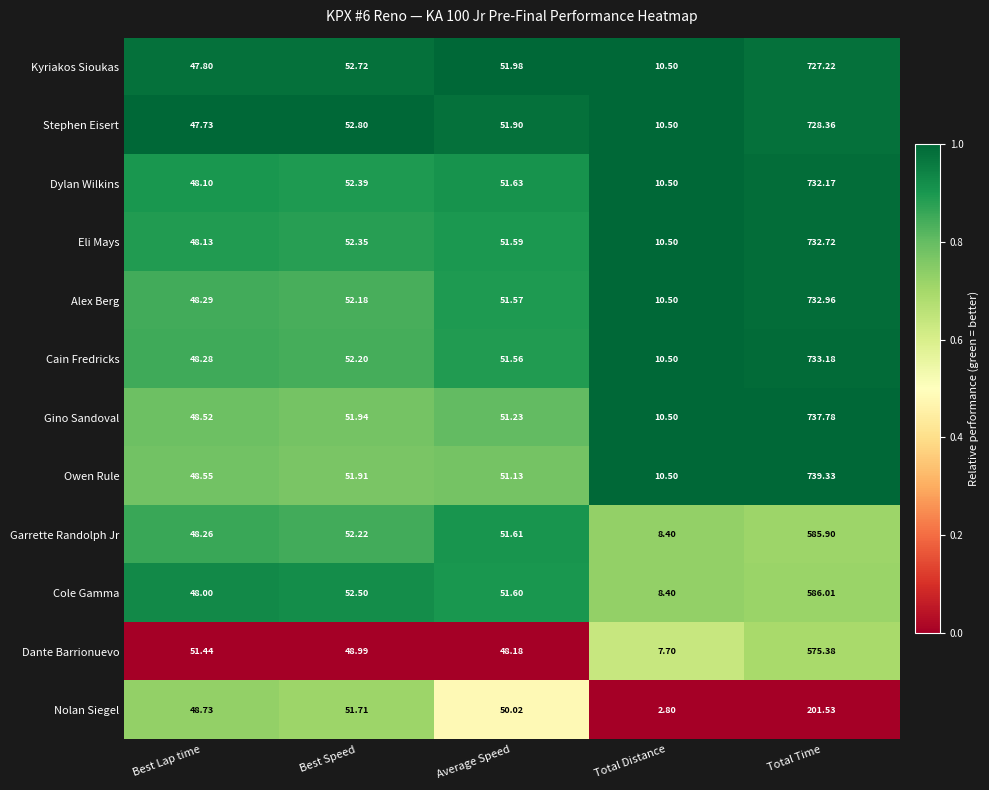

Rank the series by their maximum value, from lowest to highest.

Nolan Siegel, Dante Barrionuevo, Garrette Randolph Jr, Cole Gamma, Kyriakos Sioukas, Stephen Eisert, Dylan Wilkins, Eli Mays, Alex Berg, Cain Fredricks, Gino Sandoval, Owen Rule